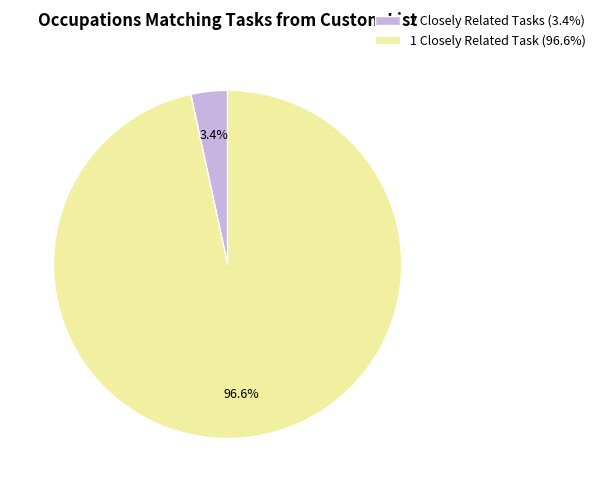

Do 1 Closely Related Task (96.6%) and 2 Closely Related Tasks (3.4%) together represent more than half of the pie?

Yes